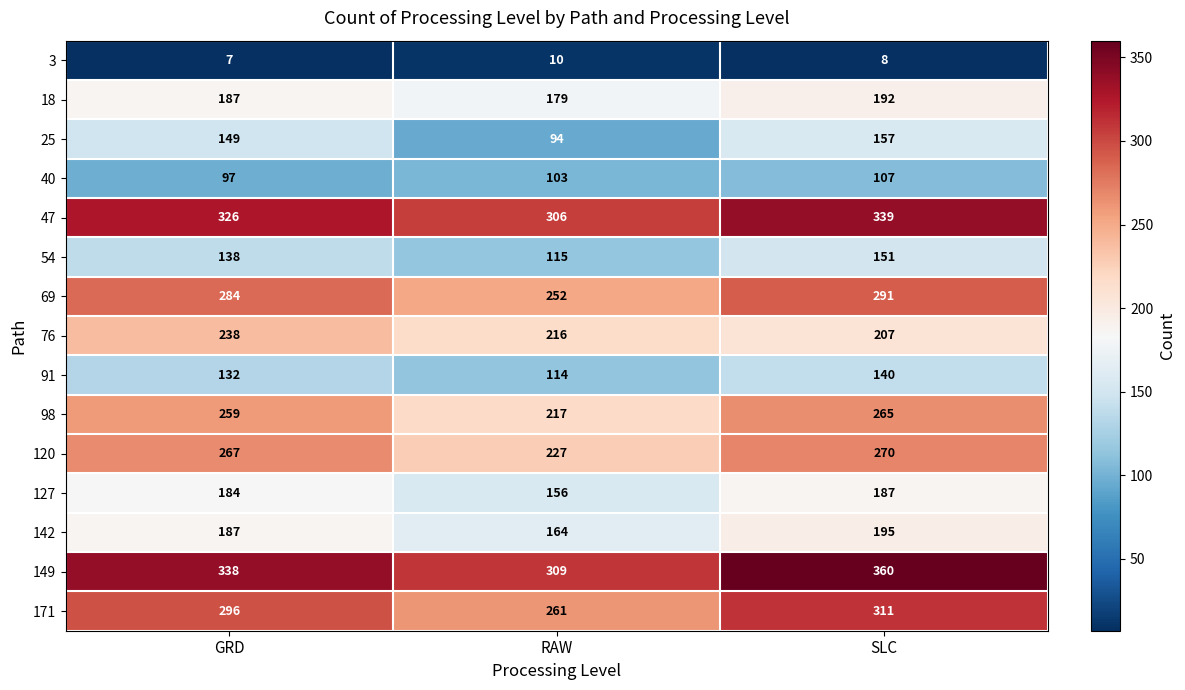

What is the greatest value displayed?

360